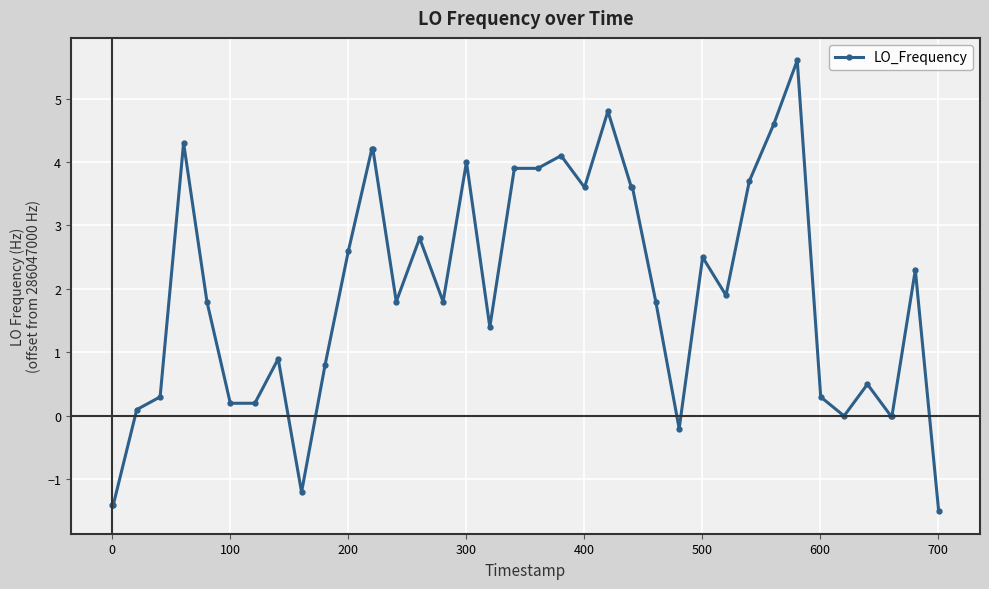

What is the value of the 15th point from the left?

1.8